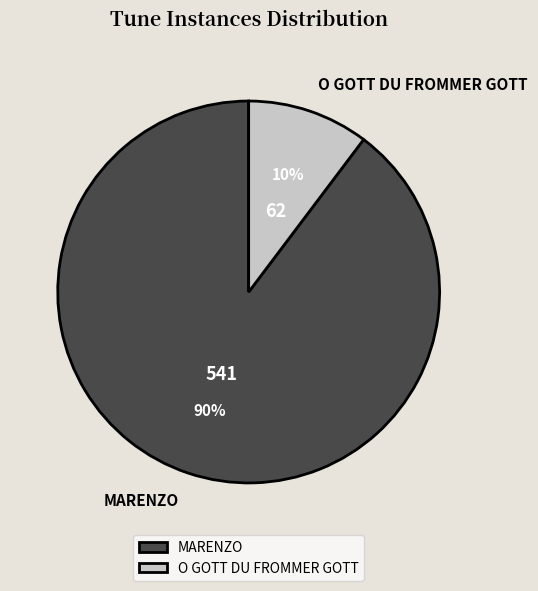

The MARENZO slice represents 90% of the pie. True or false?

True